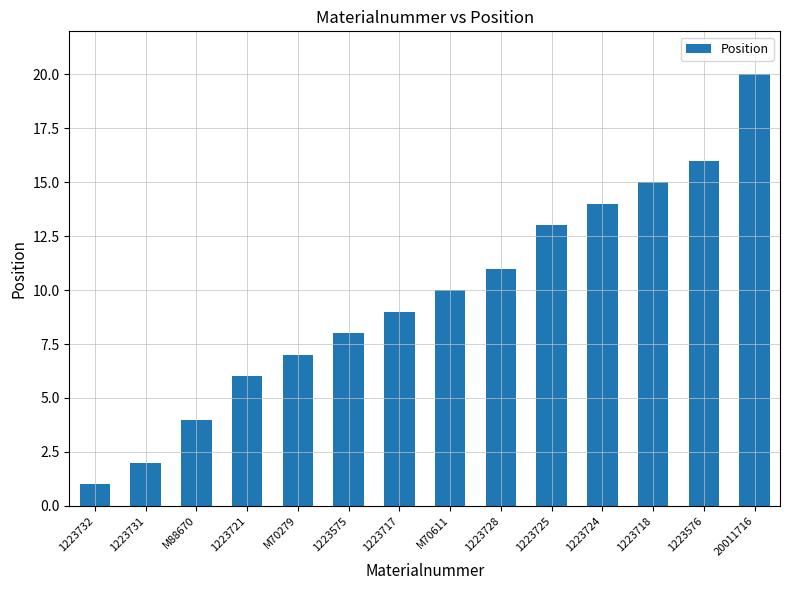

How many data points are less than 10?

7